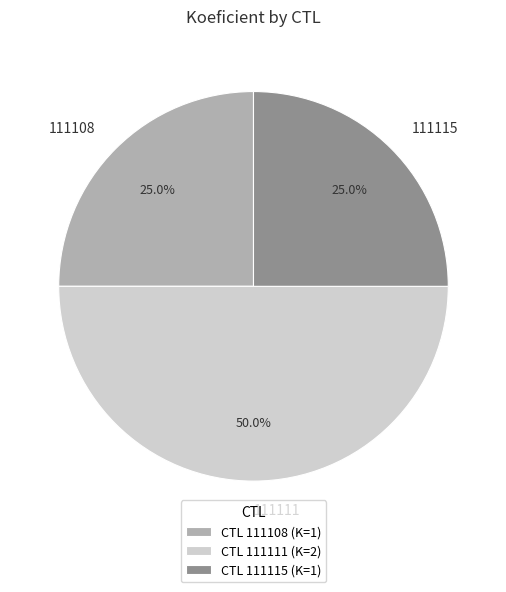

Which category has the biggest portion of the pie?

111111